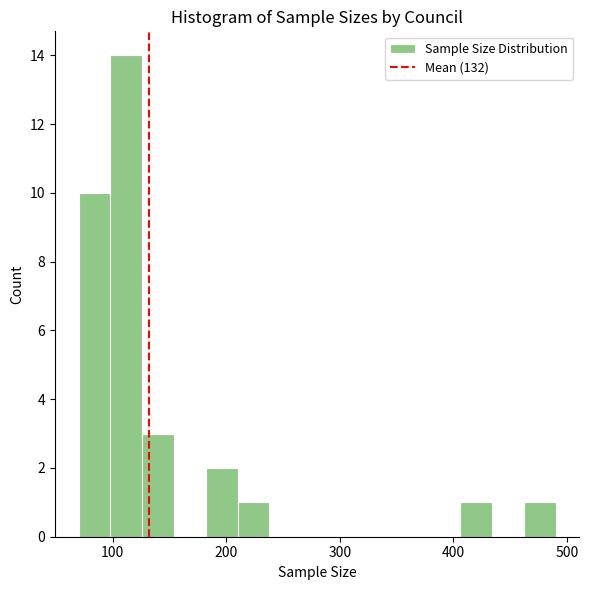

Read against the x-axis, roughly where is the centre of the tallest bar?

110